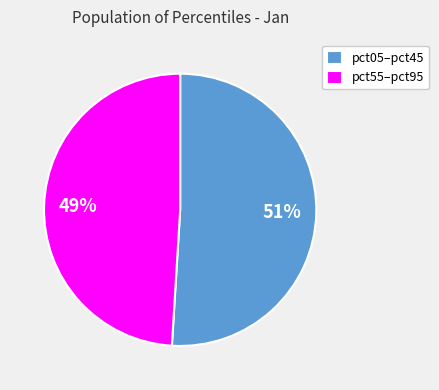

True or false: pct55–pct95 accounts for 49% of the total.

True